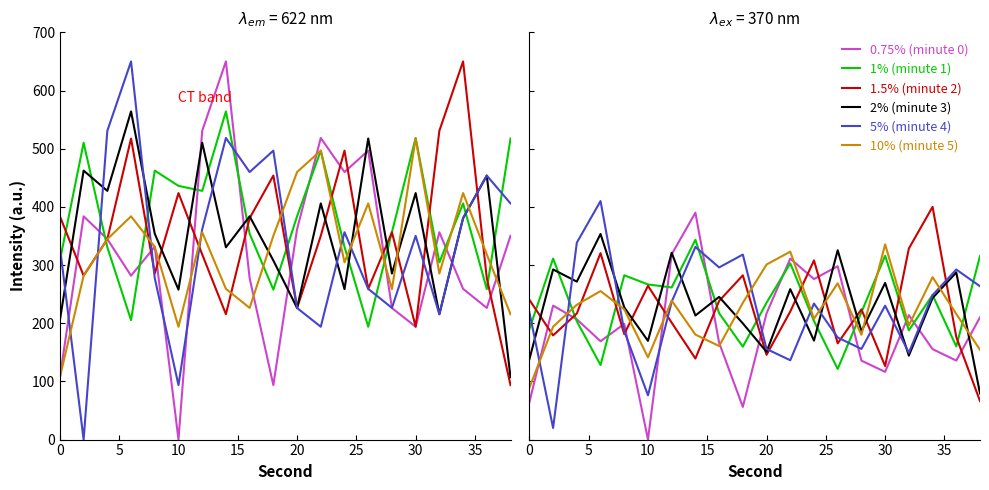

Which series has the largest range (max minus min)?

0.75% (minute 0)